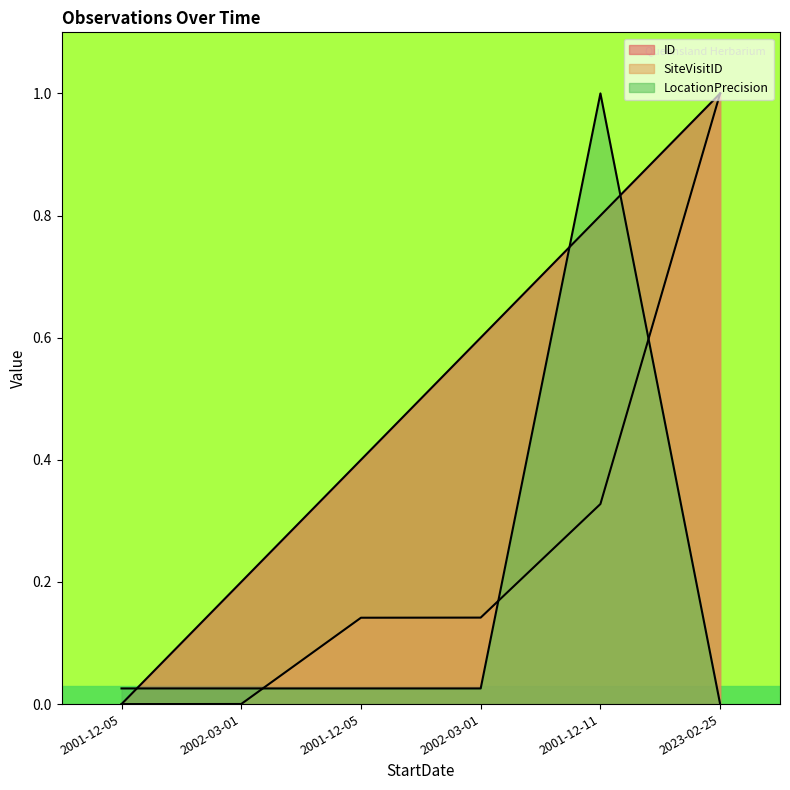

Which series has the largest total across all categories?

ID